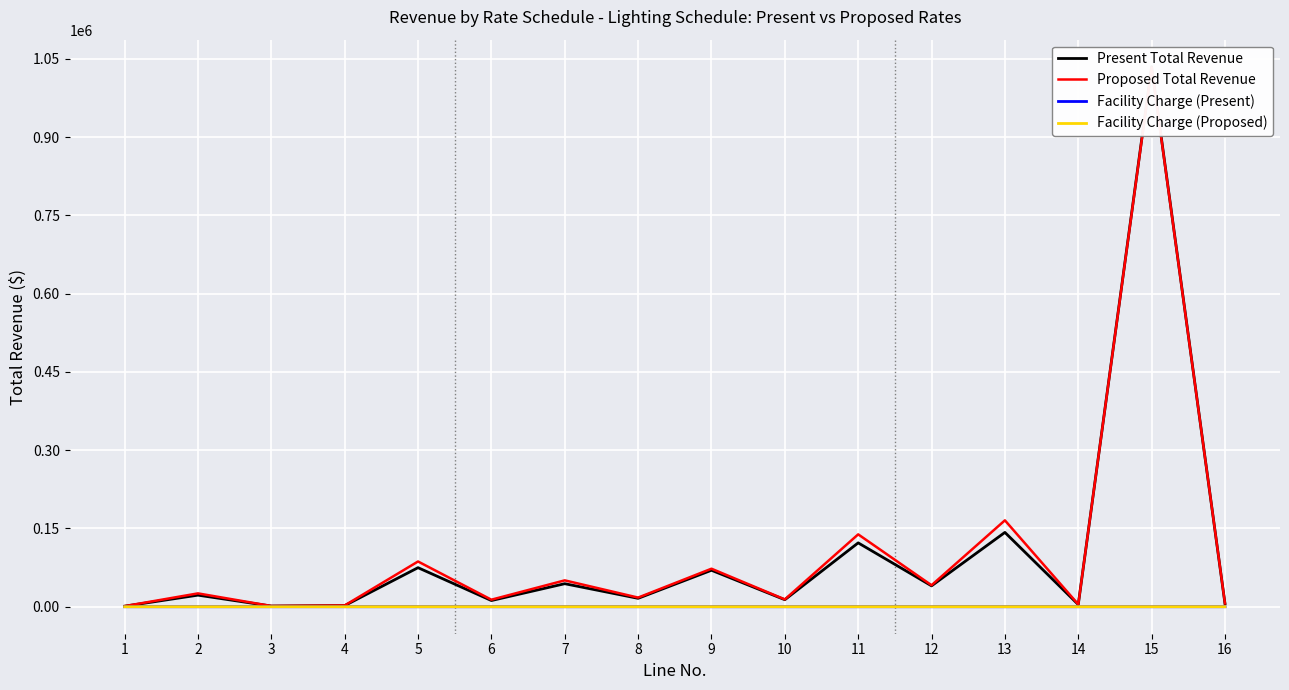

What is the minimum value for Proposed Total Revenue?

1105.0